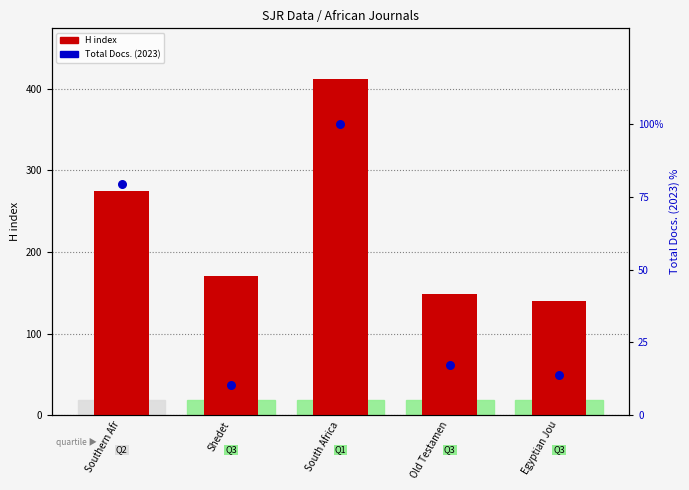

What are all the series names shown in the legend?

H index, Total Docs. (2023)